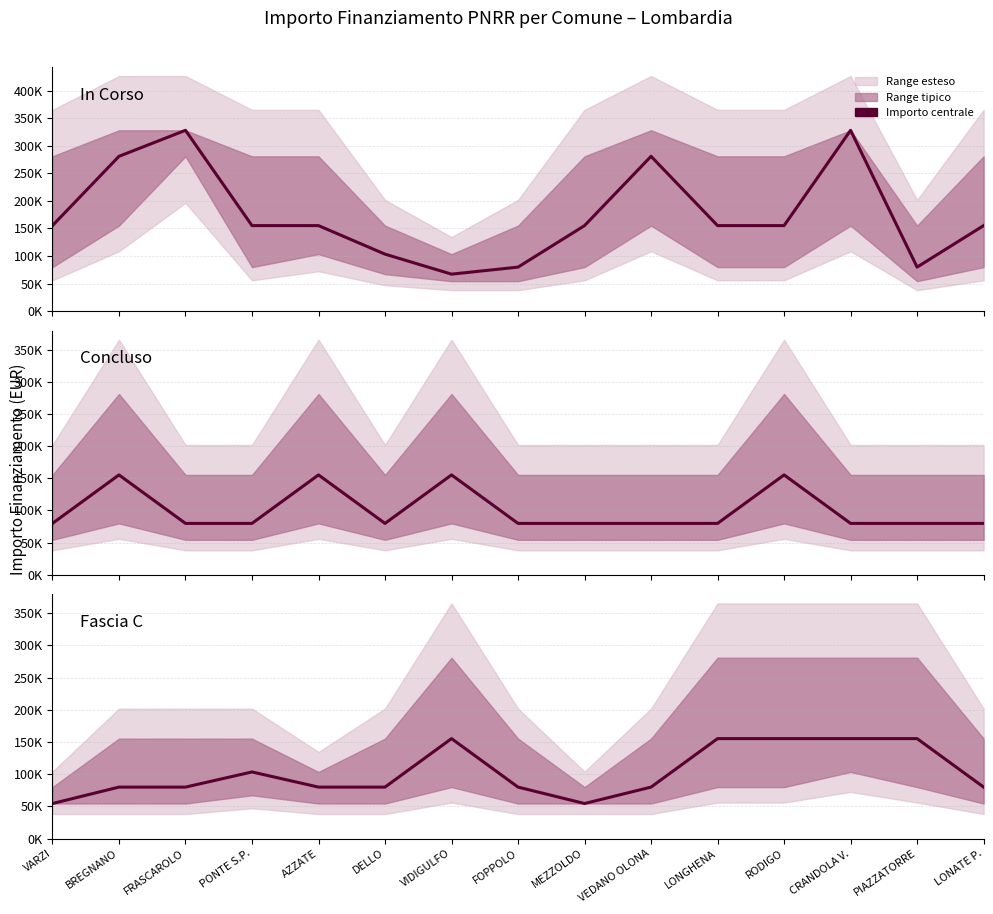

What is the maximum value shown in the chart?

328160